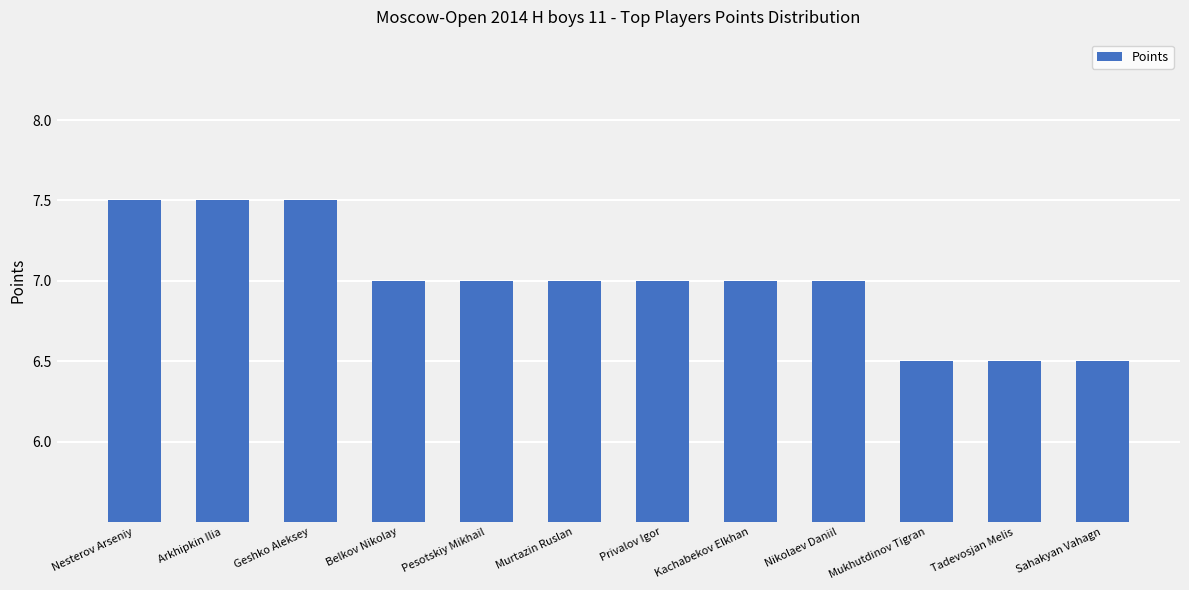

How many categories are shown in the chart?

12